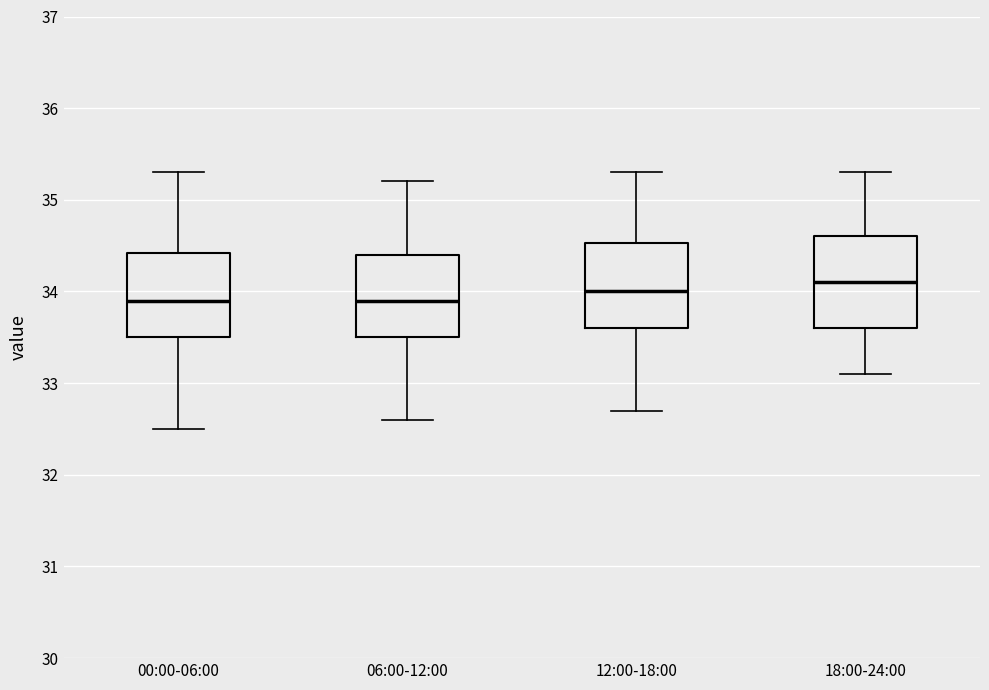

Reading left to right, transcribe this box plot: for each box, give where its median line is, the range the box spans, and where its two whiskers end, as read against the y-axis. The values are not printed on the chart, so give them approximately, as read against the axis.

00:00-06:00: median 33.9, box 33.5 to 34.4, whiskers 32.5 to 35.3
06:00-12:00: median 33.9, box 33.5 to 34.4, whiskers 32.6 to 35.2
12:00-18:00: median 34.0, box 33.6 to 34.5, whiskers 32.7 to 35.3
18:00-24:00: median 34.1, box 33.6 to 34.6, whiskers 33.1 to 35.3